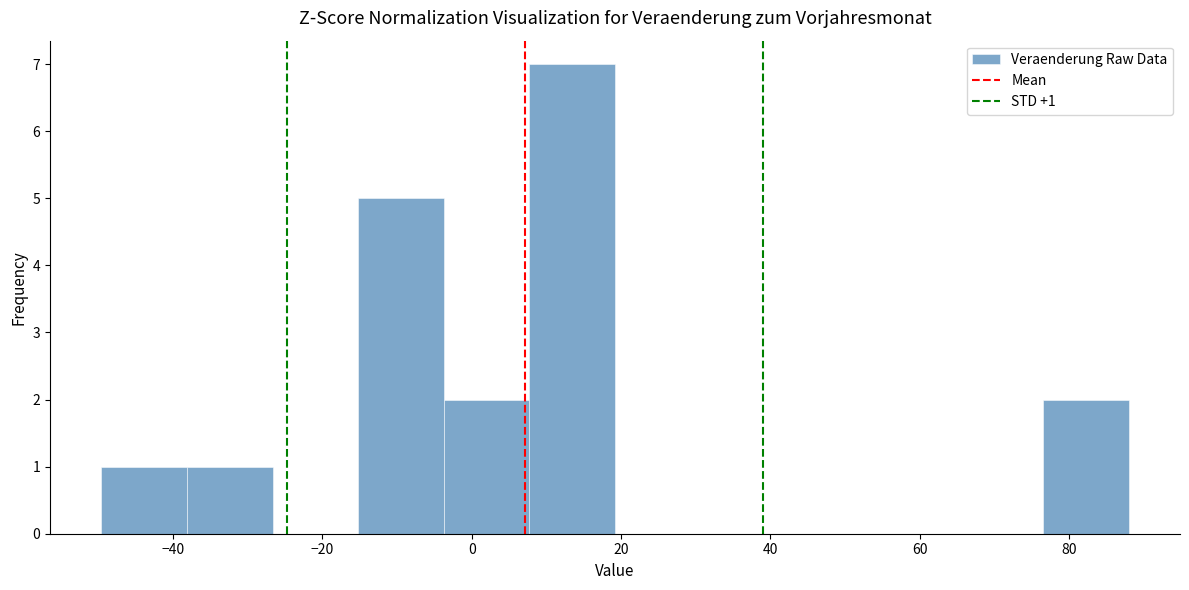

Which range on the x-axis has the tallest bar?

8 to 20